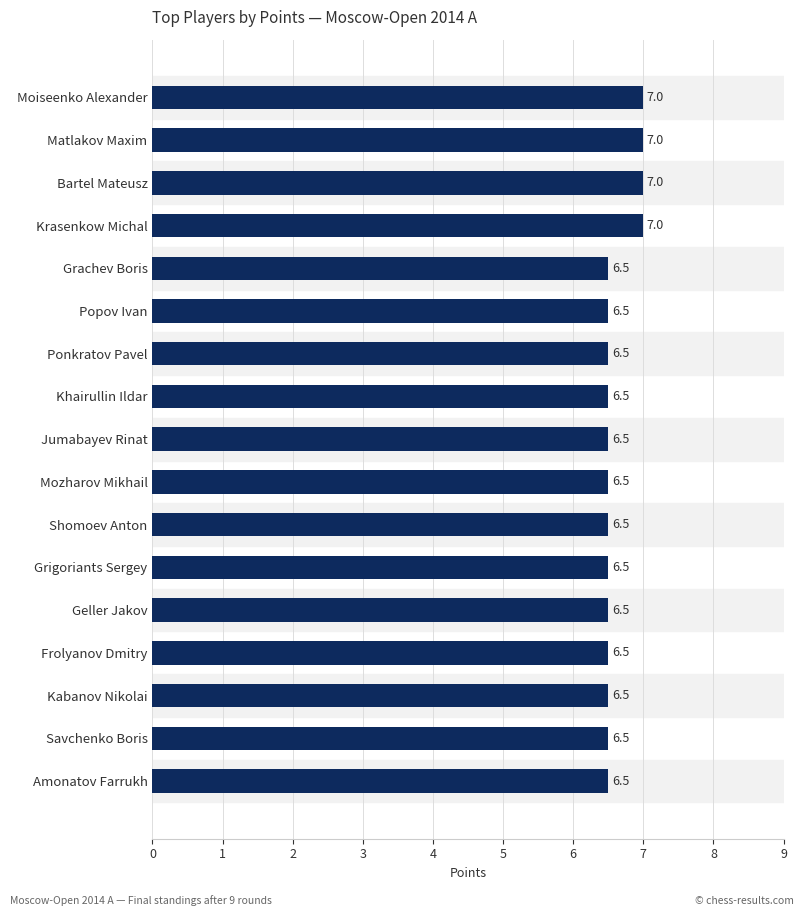

Is it true that the value at Mozharov Mikhail is 4.2?

False